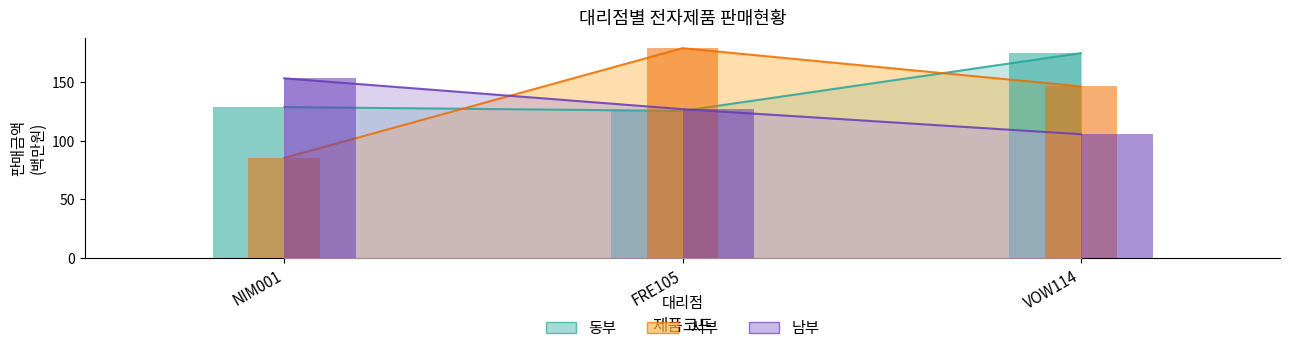

What position from the right is NIM001?

3